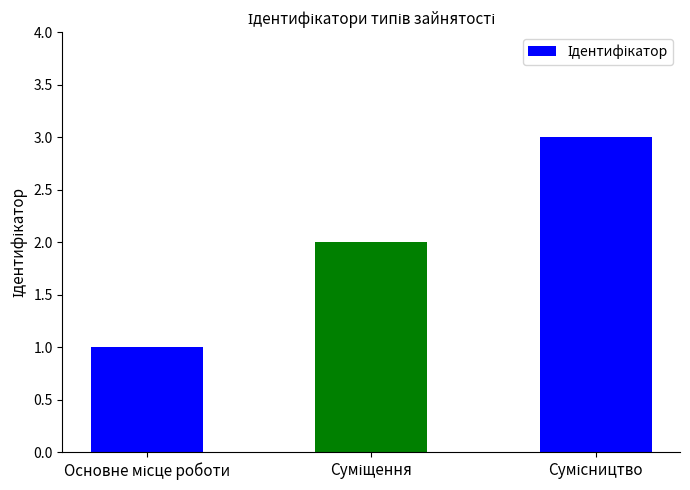

What is the maximum value shown in the chart?

3